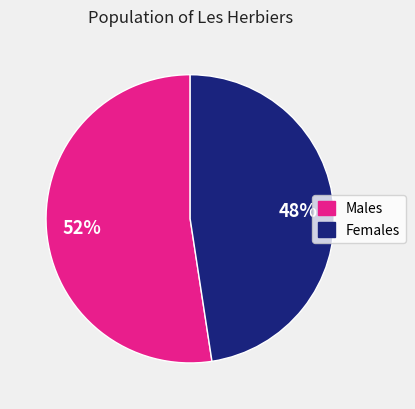

Is the sum of Females and Males greater than half?

Yes